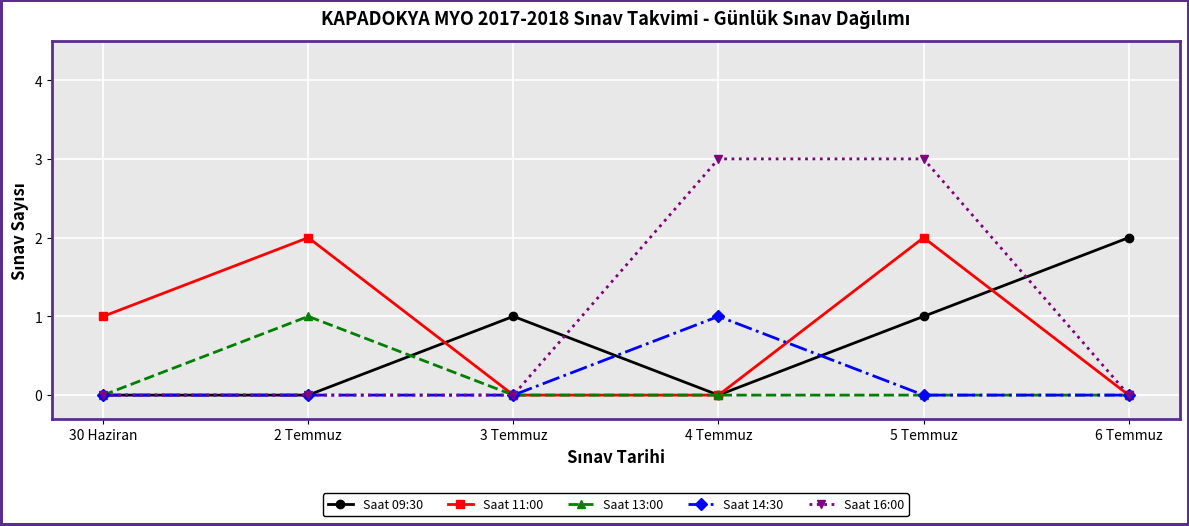

The Saat 16:00 series shows 3 at 4 Temmuz. True or false?

True